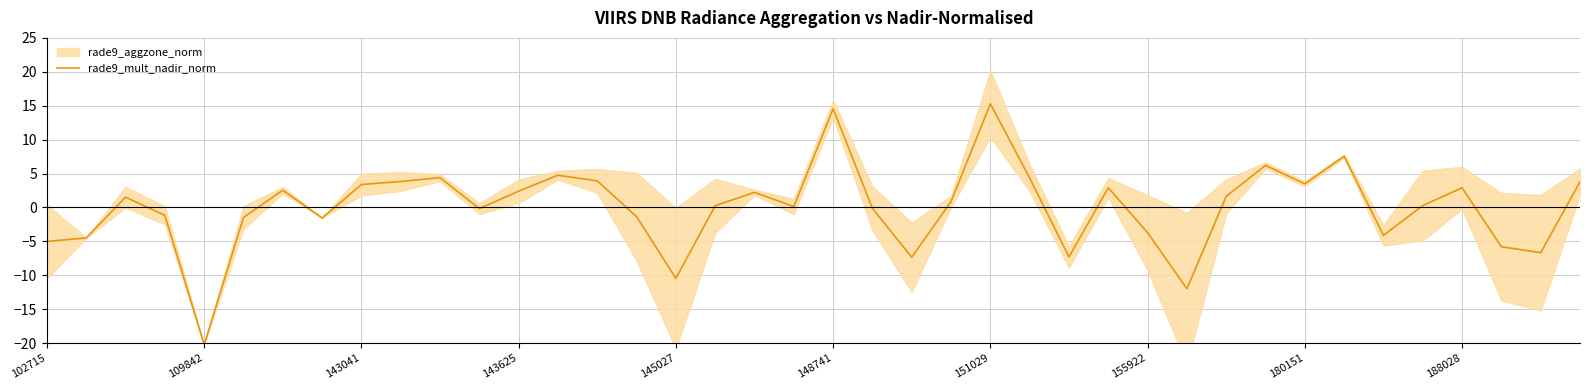

What is the sum of the values at 35 and 33?

7.8